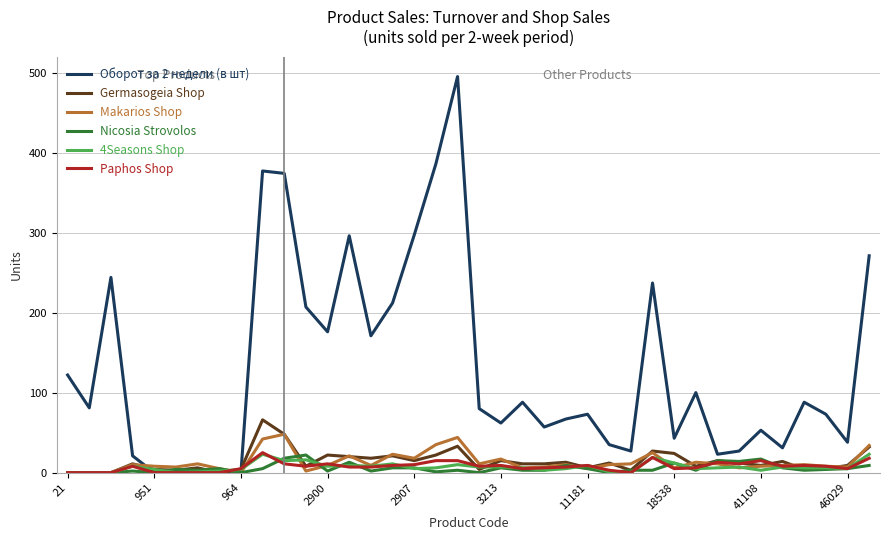

Which series has the largest total across all categories?

Оборот за 2 недели (в шт)